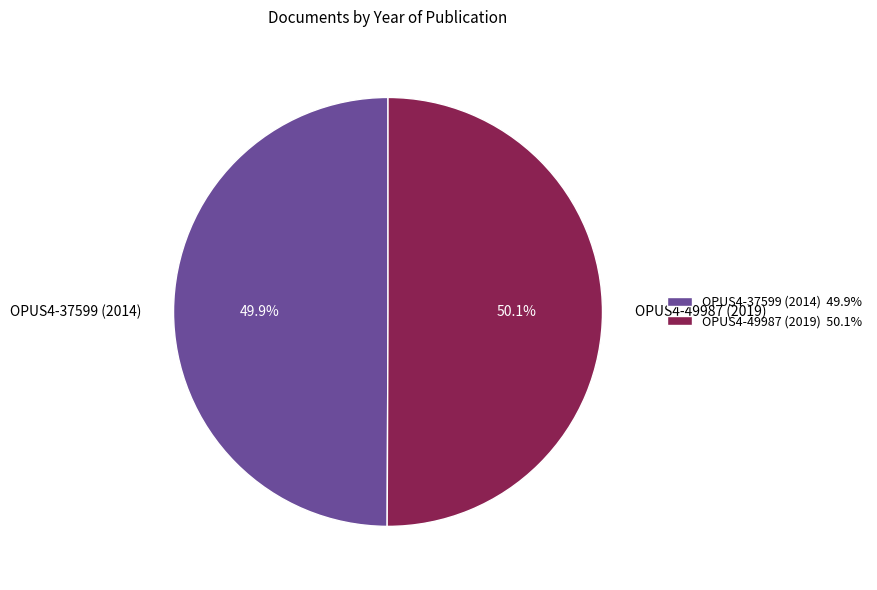

What is the ratio of the value at OPUS4-49987 (2019) to the value at OPUS4-37599 (2014)?

1.0